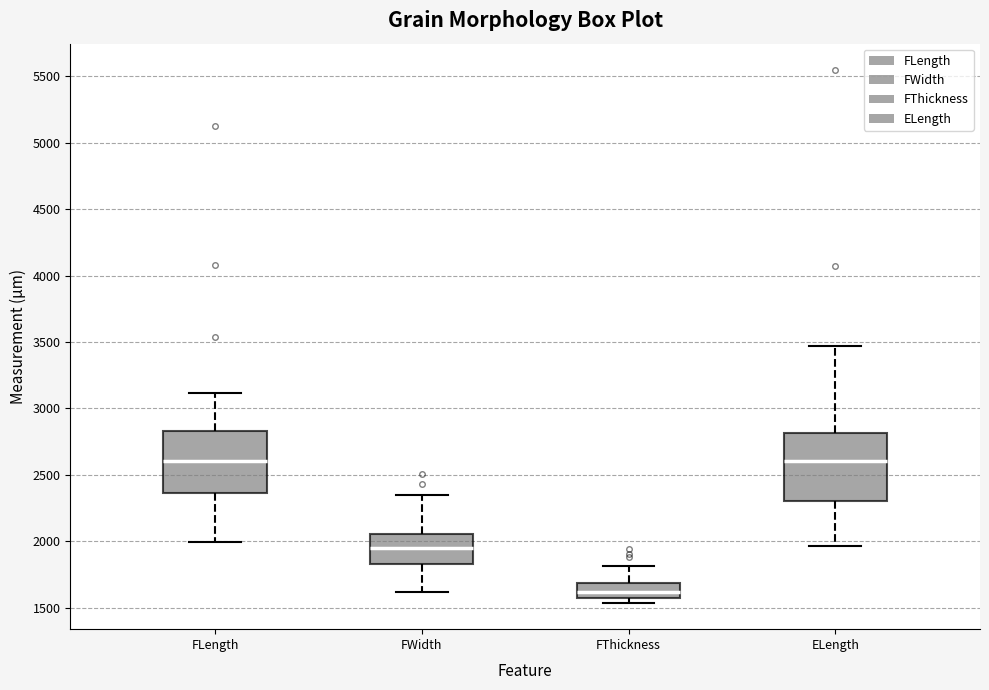

Reading left to right, read every box against the y-axis: the position of its median line, the range the box covers, and the ends of its whiskers. The values are not printed on the chart, so give them approximately, as read against the axis.

FLength: median 2600, box 2350 to 2850, whiskers 2000 to 3100
FWidth: median 1950, box 1850 to 2050, whiskers 1600 to 2350
FThickness: median 1600, box 1550 to 1700, whiskers 1550 (just below the box's lower edge) to 1800
ELength: median 2600, box 2300 to 2800, whiskers 1950 to 3450